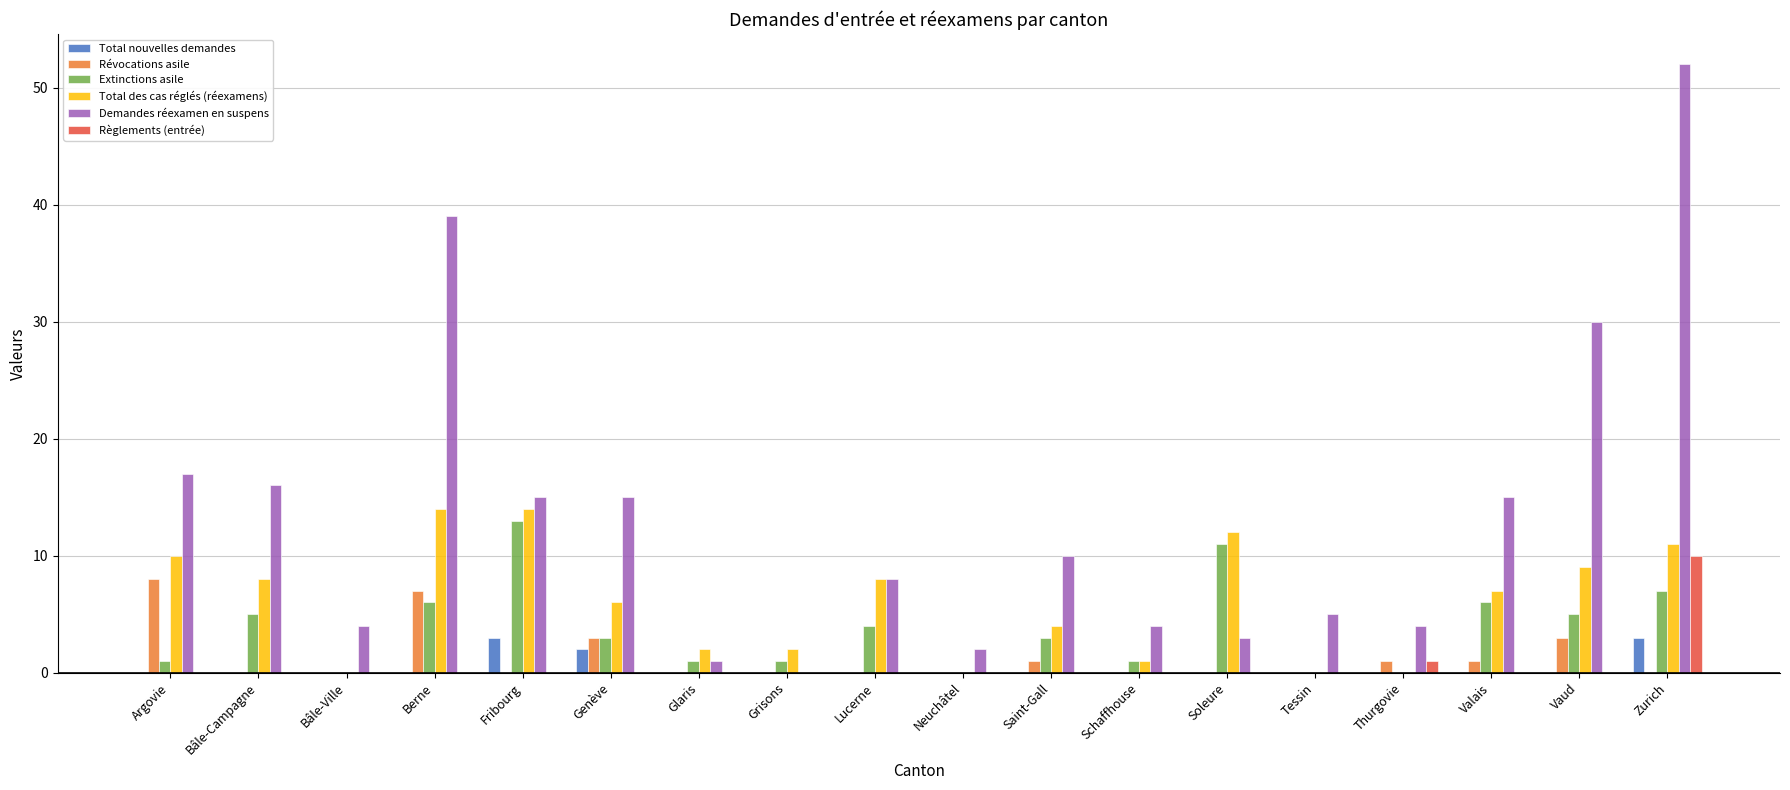

What is the maximum value for Total des cas réglés (réexamens)?

14